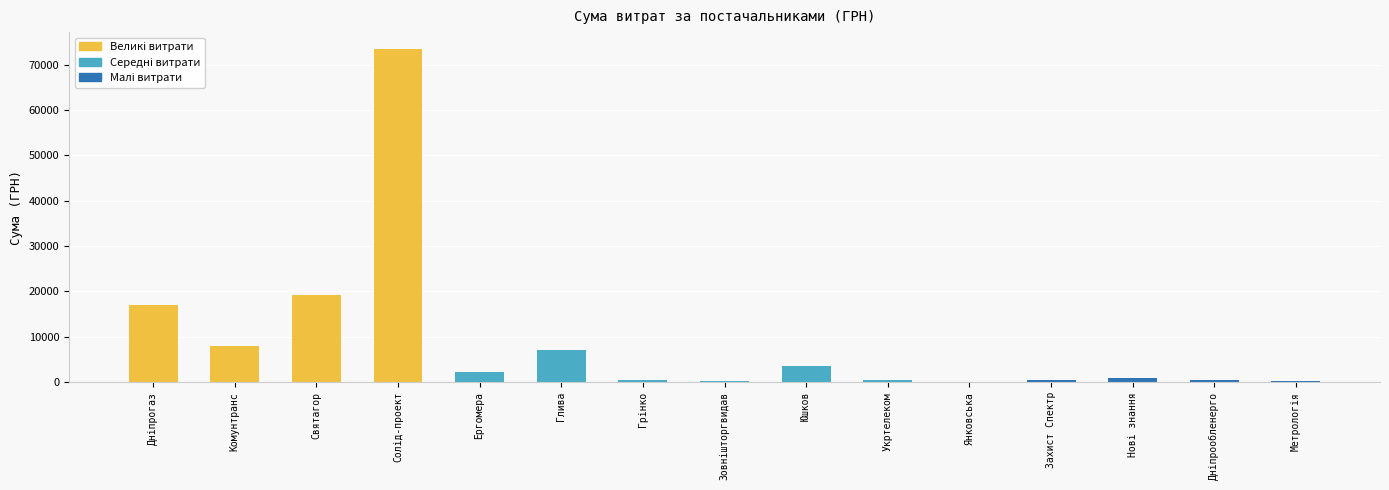

Count the number of values greater than 820.

7